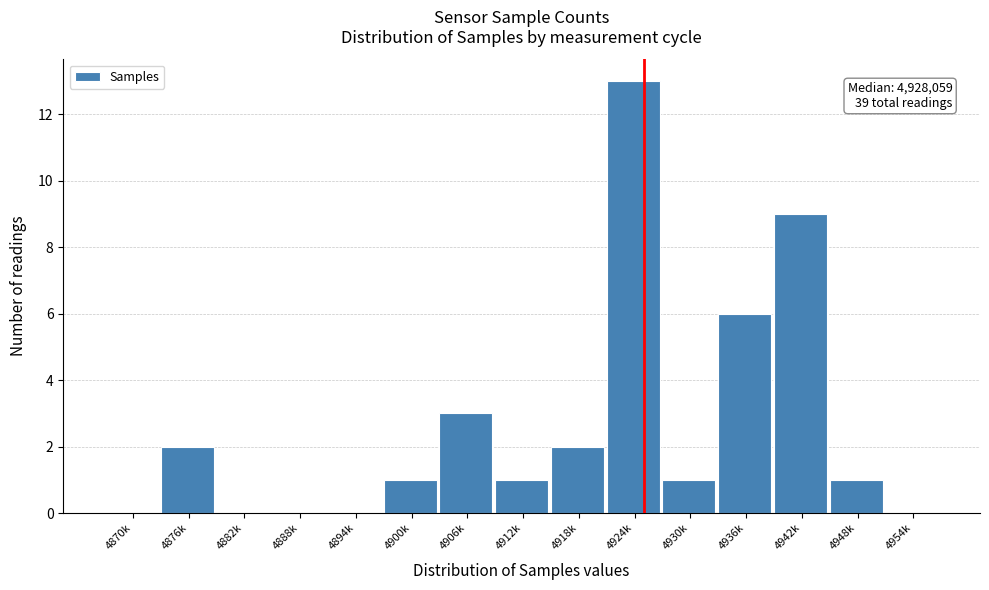

Reading left to right, extract all data points from this chart.

4870k=0	4876k=2	4882k=0	4888k=0	4894k=0	4900k=1	4906k=3	4912k=1	4918k=2	4924k=13	4930k=1	4936k=6	4942k=9	4948k=1	4954k=0